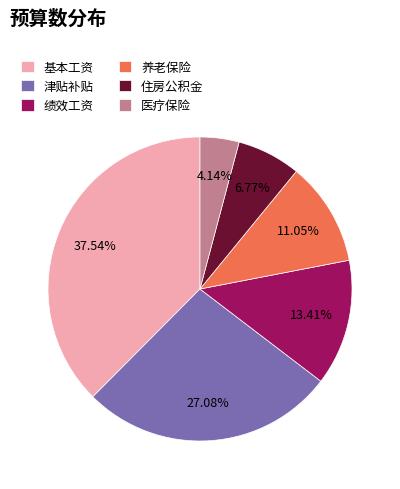

Is there a majority slice in this chart?

No